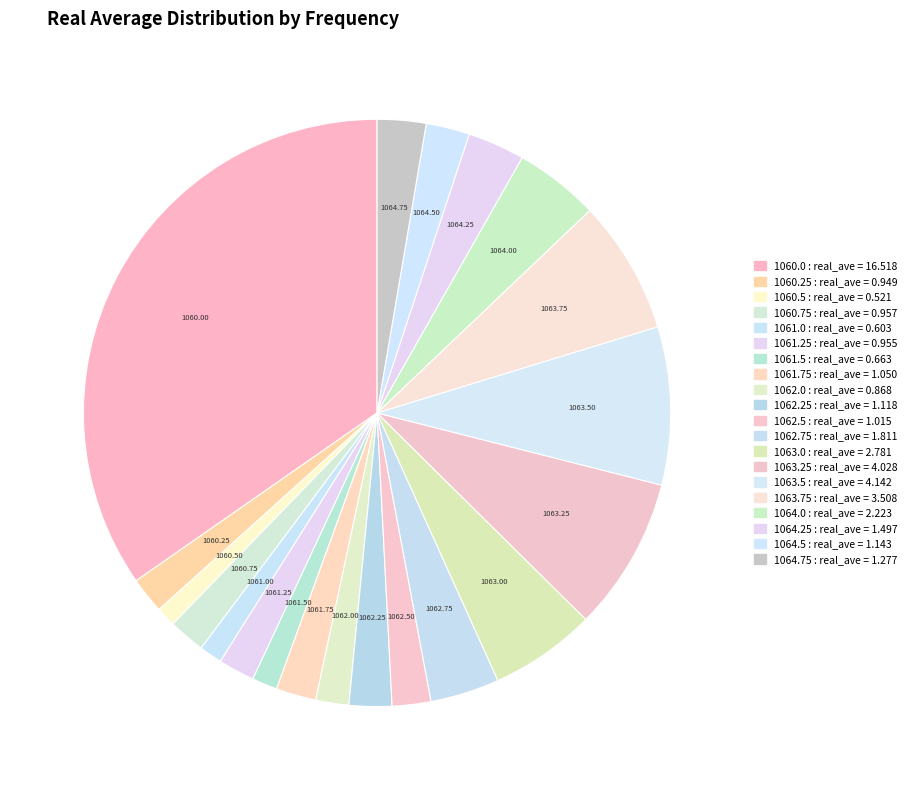

To the nearest percent, what is the difference between the largest and smallest slice percentages?

34%